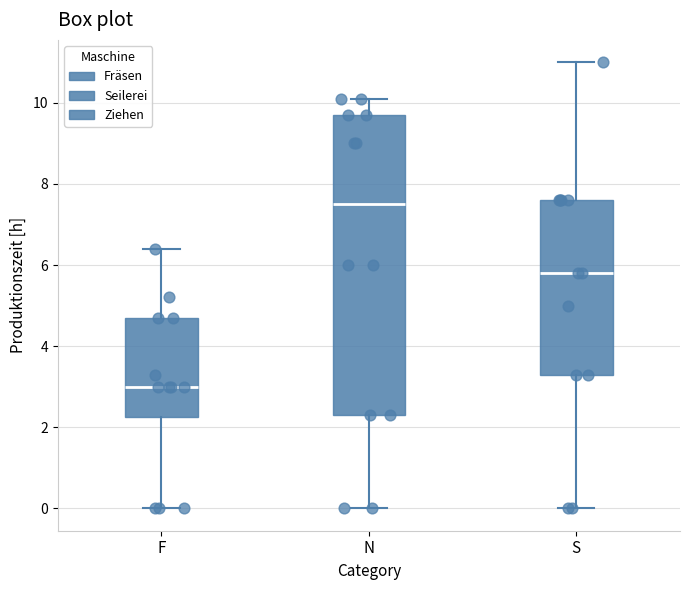

Where does the upper whisker of the box for F end on the y-axis? The values are not printed on the chart, so give them approximately, as read against the axis.

6.4